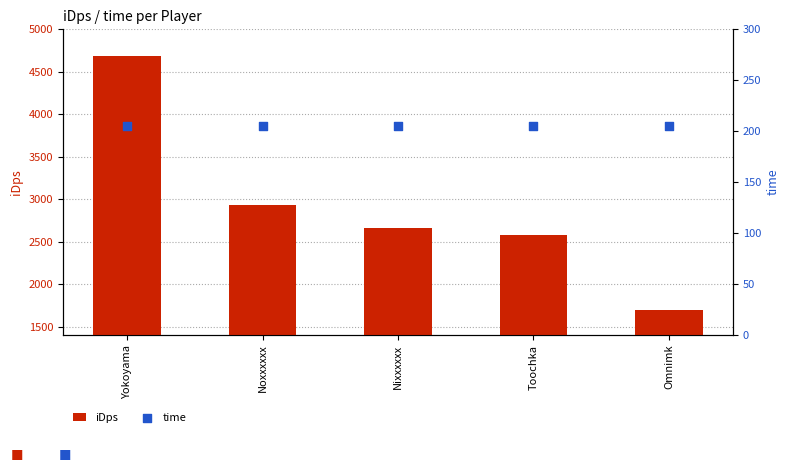

Which series reaches the minimum Y coordinate?

time